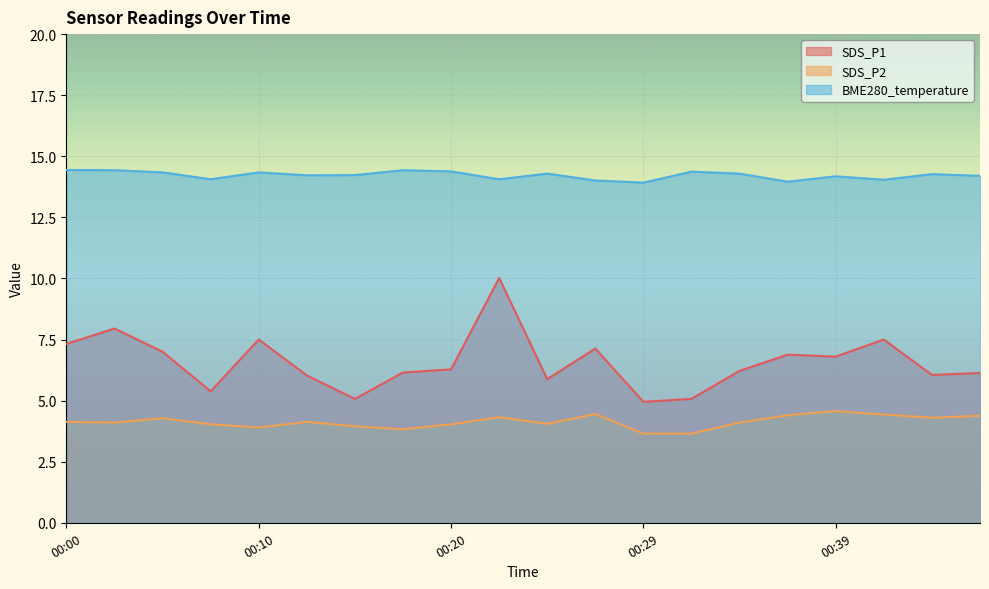

True or false: SDS_P2 and SDS_P1 intersect in this chart.

False